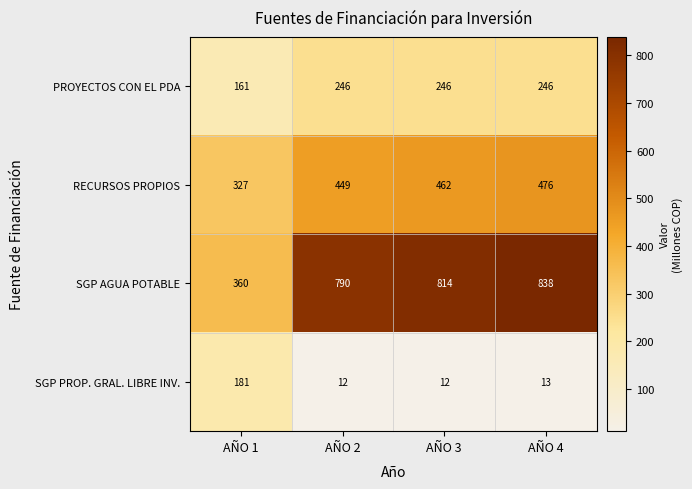

What is the smallest value displayed?

12